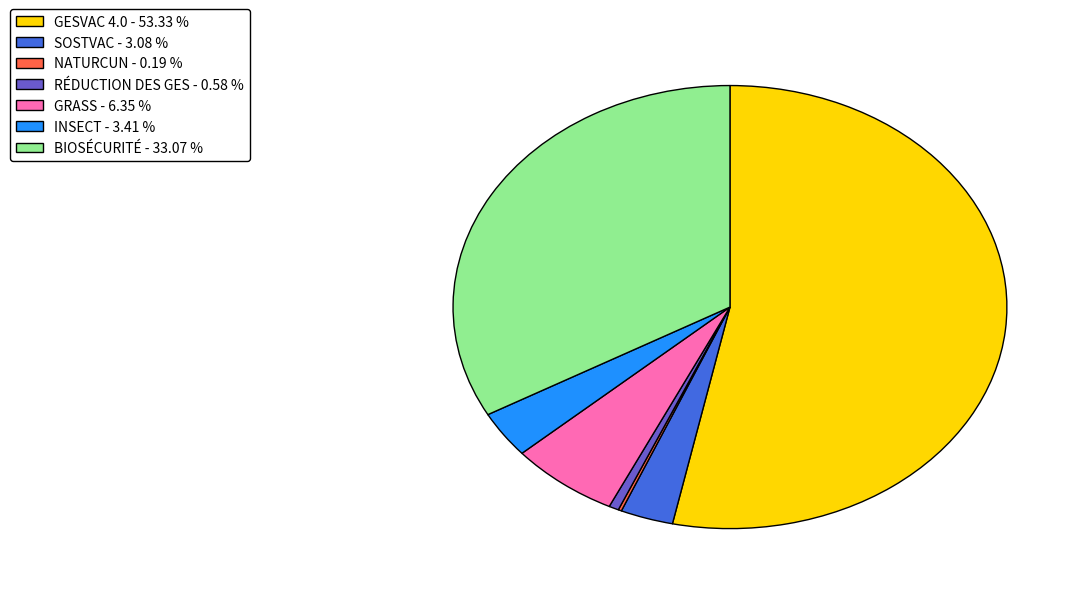

What is the majority slice?

GESVAC 4.0